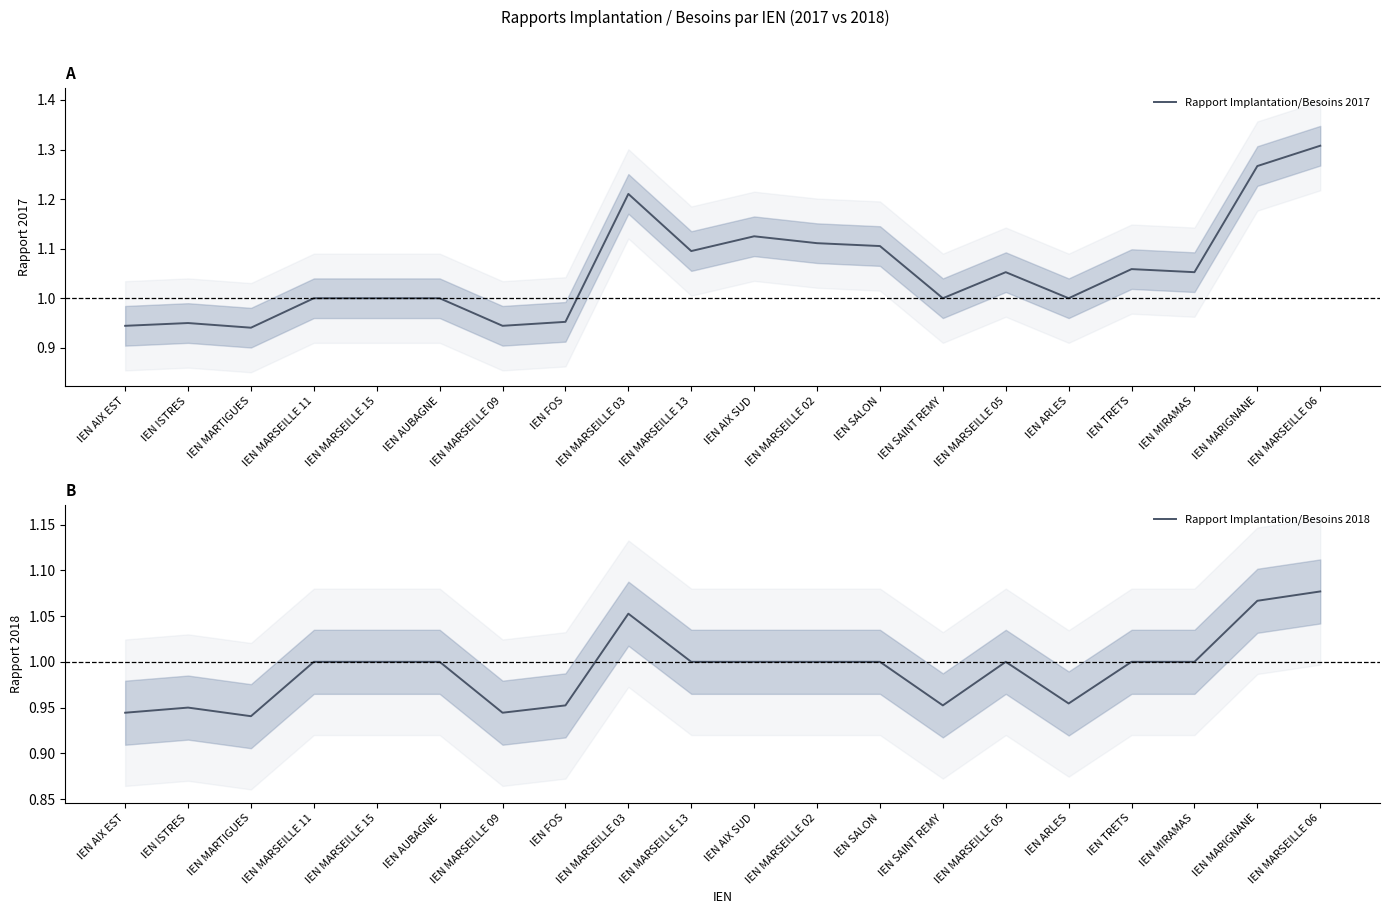

What is the label of the 17th point from the right?

IEN MARSEILLE 11